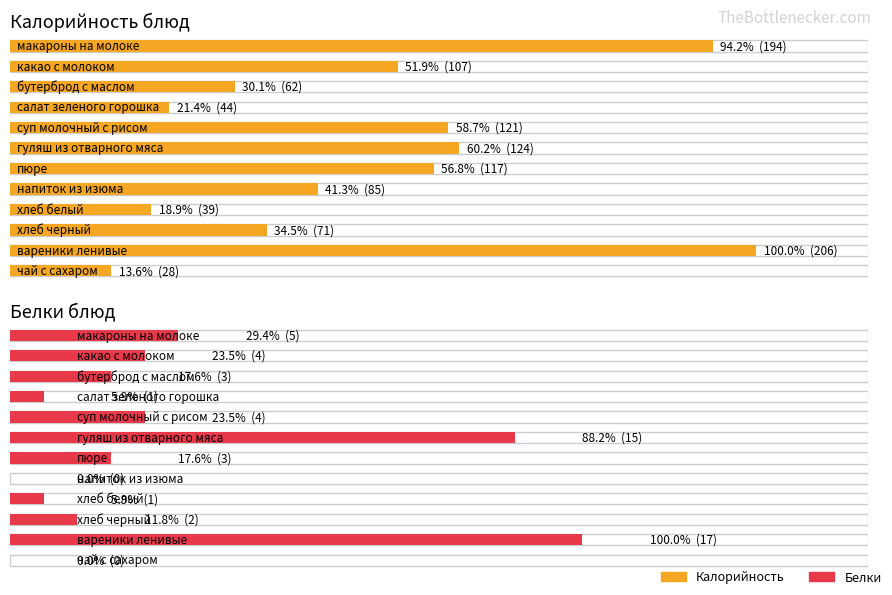

Which category has the lowest value in the Белки series?

напиток из изюма